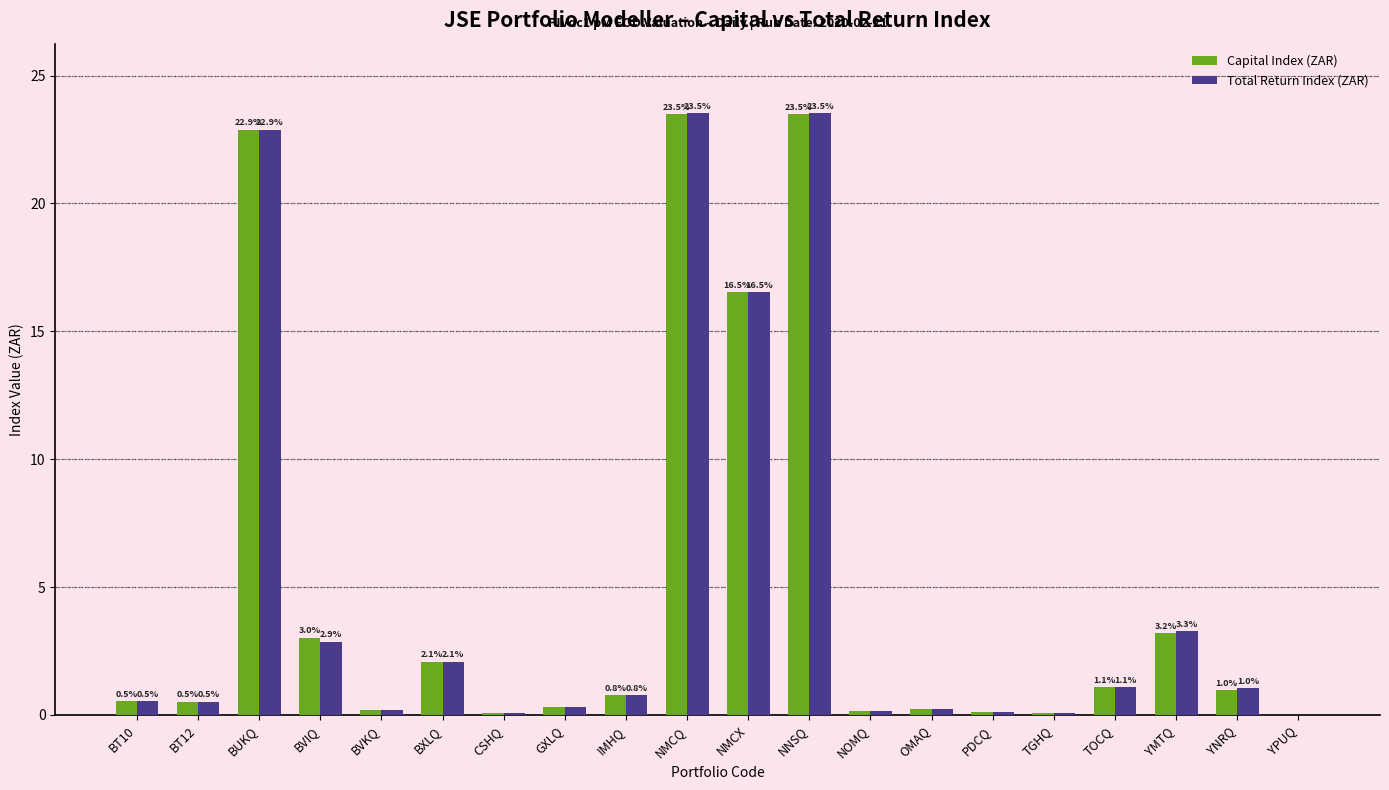

What are all the series names shown in the legend?

Capital Index (ZAR), Total Return Index (ZAR)